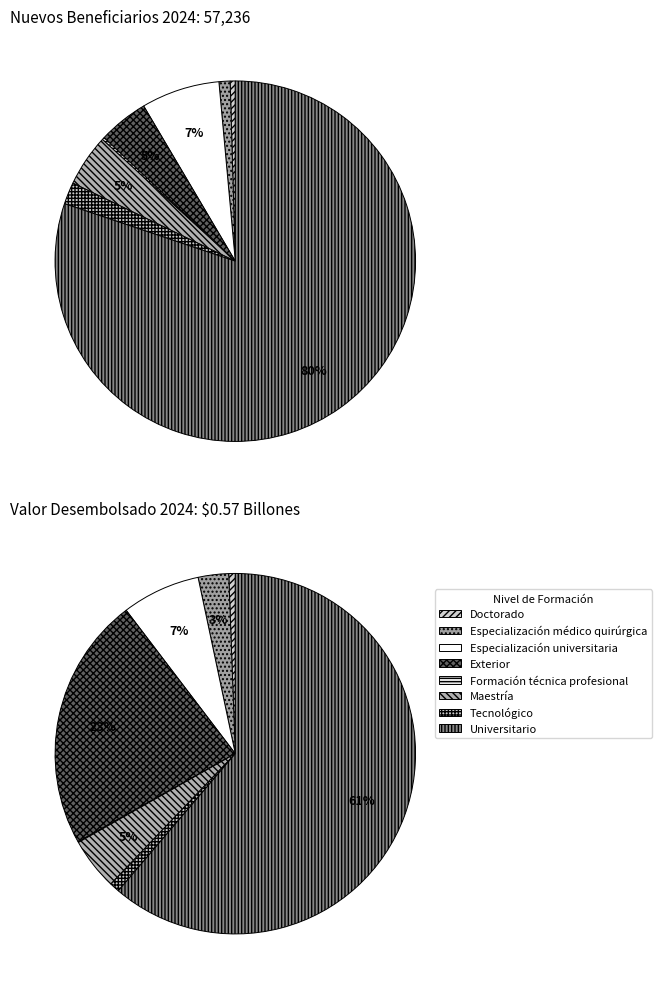

Rank the categories by value from highest to lowest.

Universitario, Especialización universitaria, Maestría, Exterior, Tecnológico, Especialización médico quirúrgica, Doctorado, Formación técnica profesional